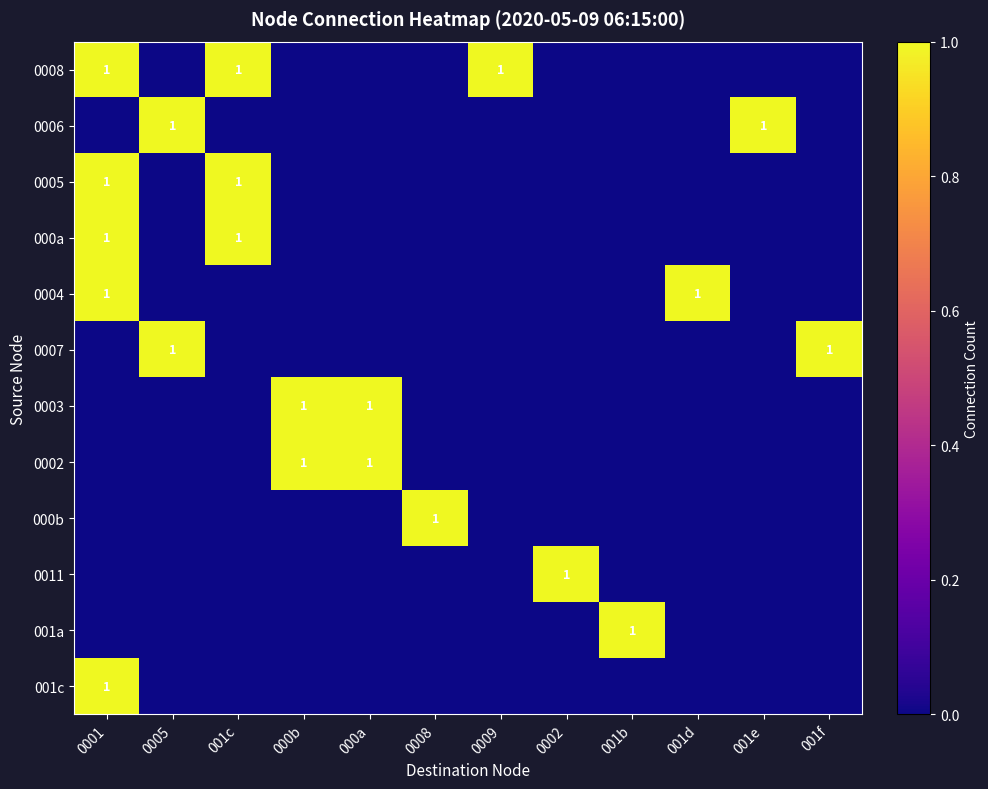

Is it true that 0007 equals 0 at 0005?

False